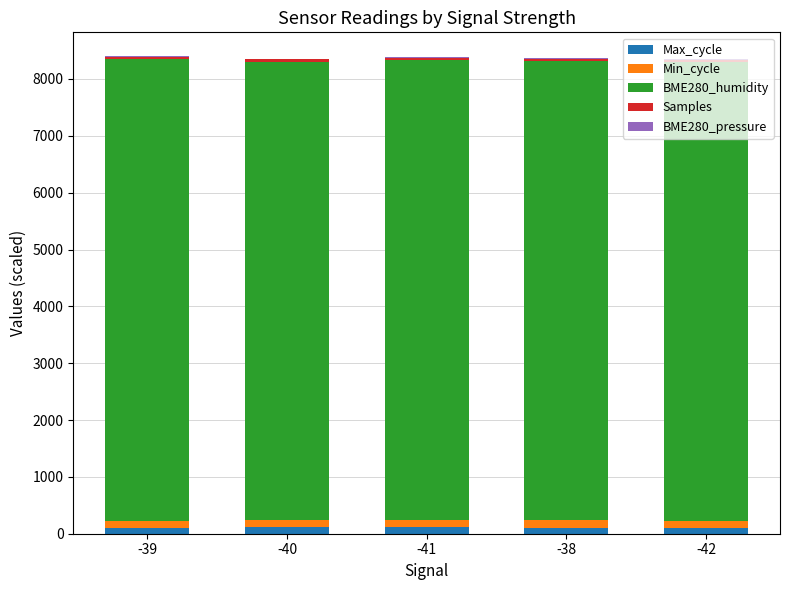

Is it true that BME280_pressure equals 9.8 at -42?

True